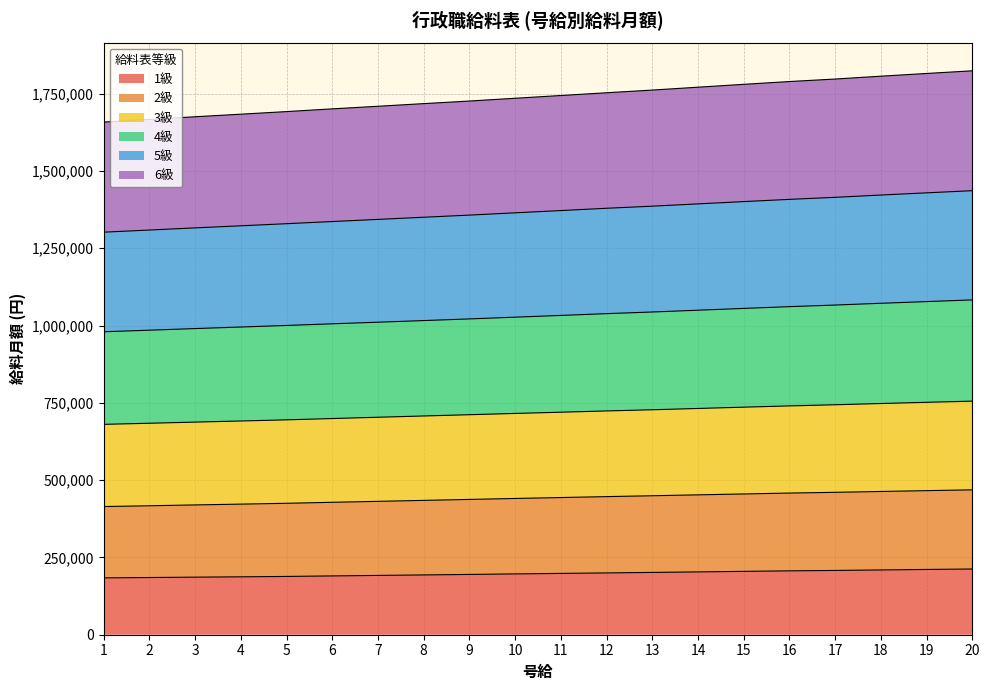

What is the total value across all series at 13?

1761600